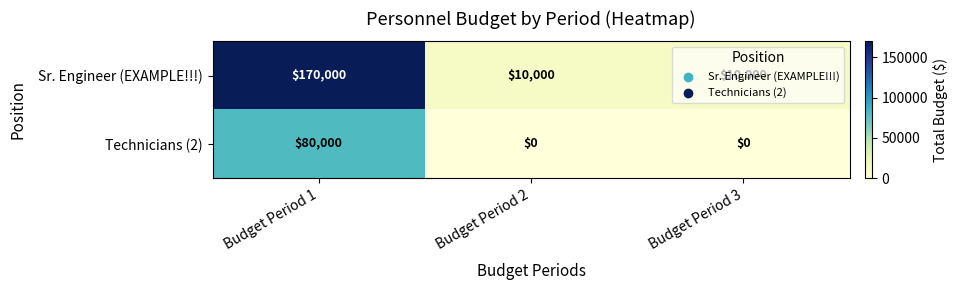

What is the sum of all Technicians (2) values?

80000